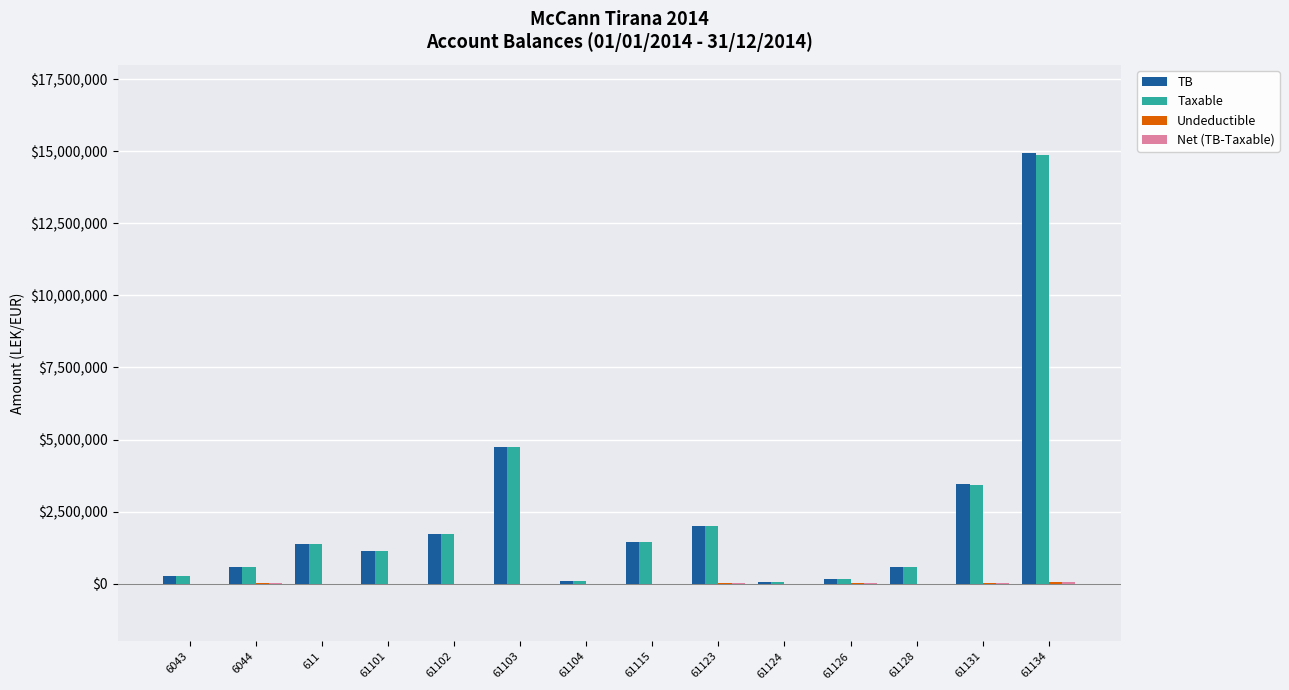

What is the sum of all TB values?

32563453.0